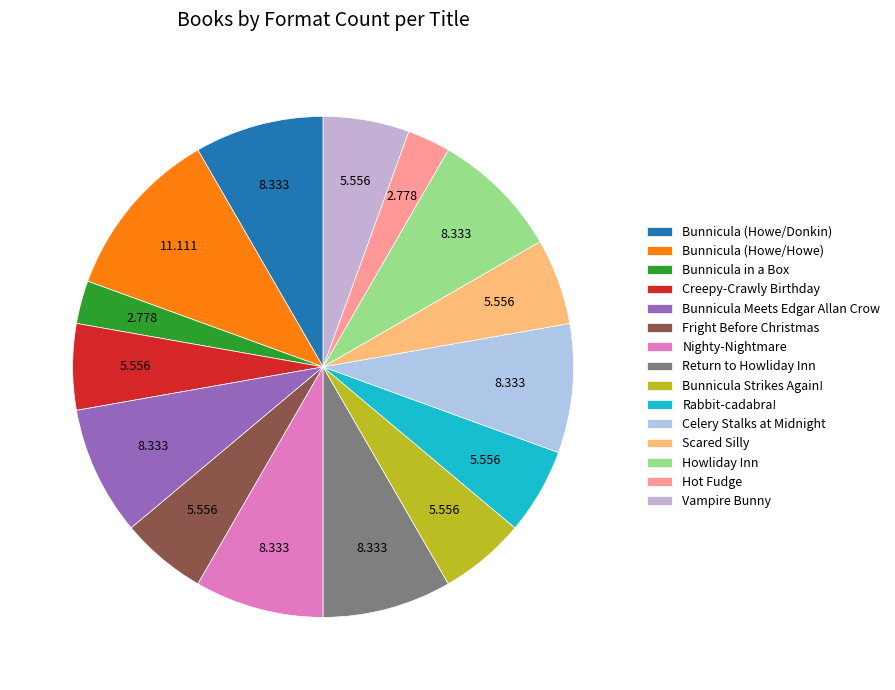

How many segments does this pie chart have?

15